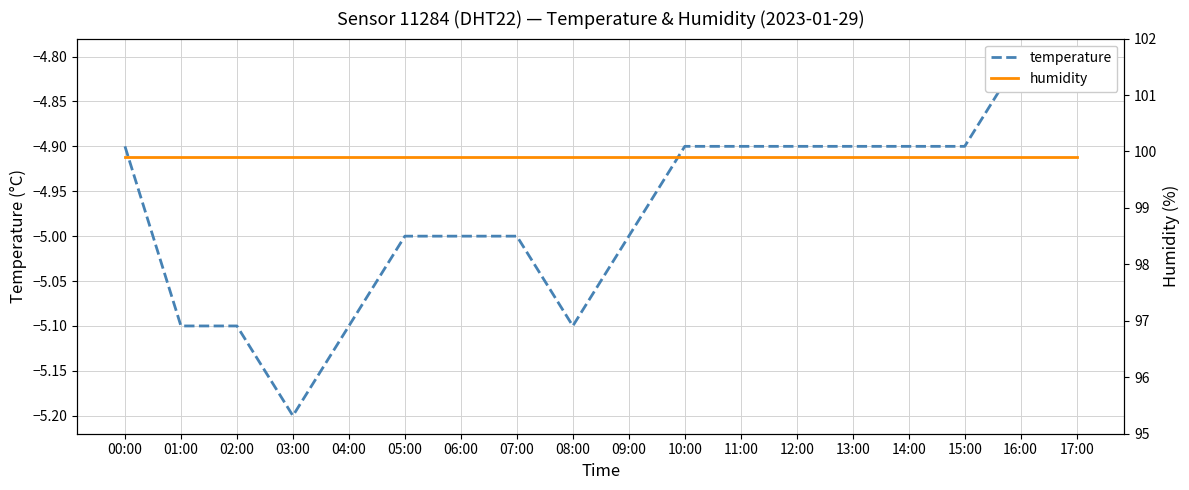

The value of temperature at 05:00 is -5.0. True or false?

True